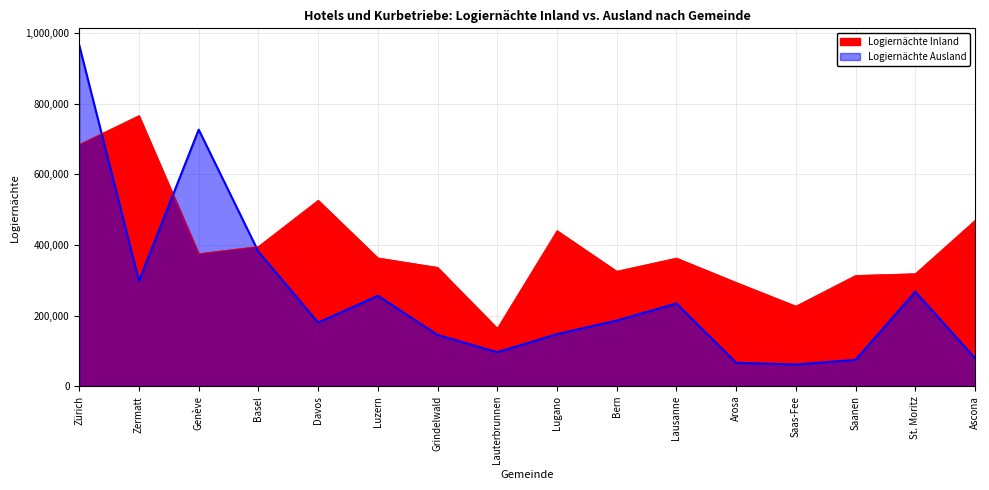

What is the label of the 15th point from the right?

Zermatt